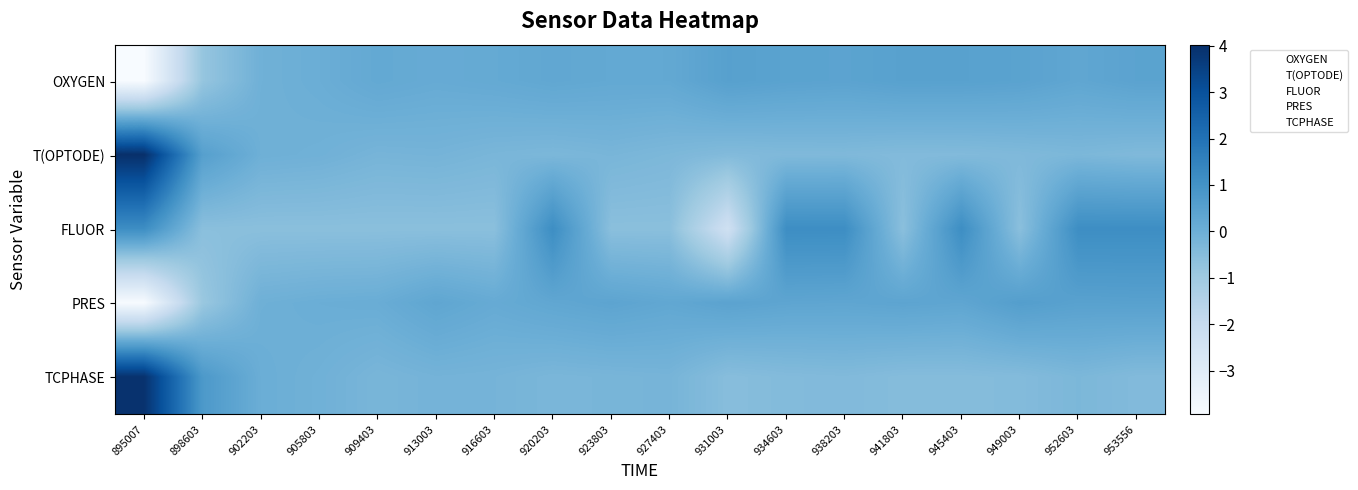

At which category does the chart reach its peak across all series?

895007